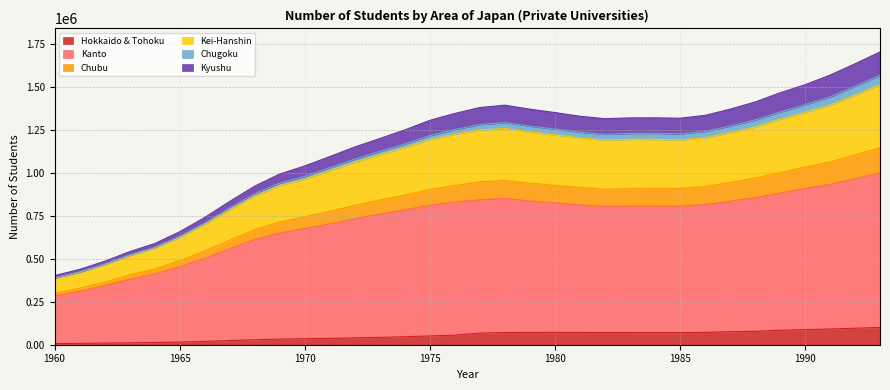

At which label does Kyushu reach its peak?

1993